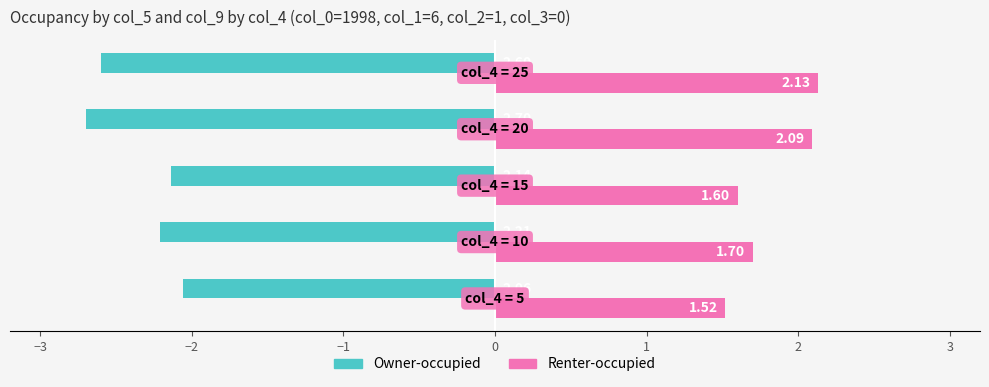

List the series in order of their peak value, highest first.

Renter-occupied, Owner-occupied